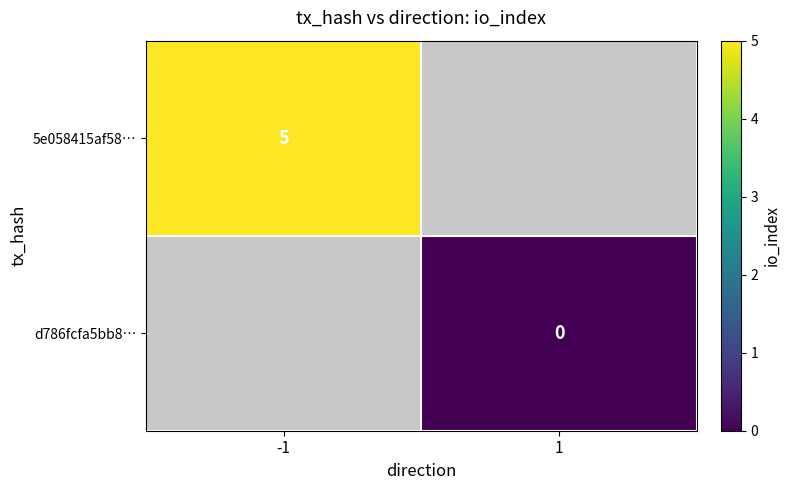

The value of 5e058415af58… at -1 is 7. True or false?

False